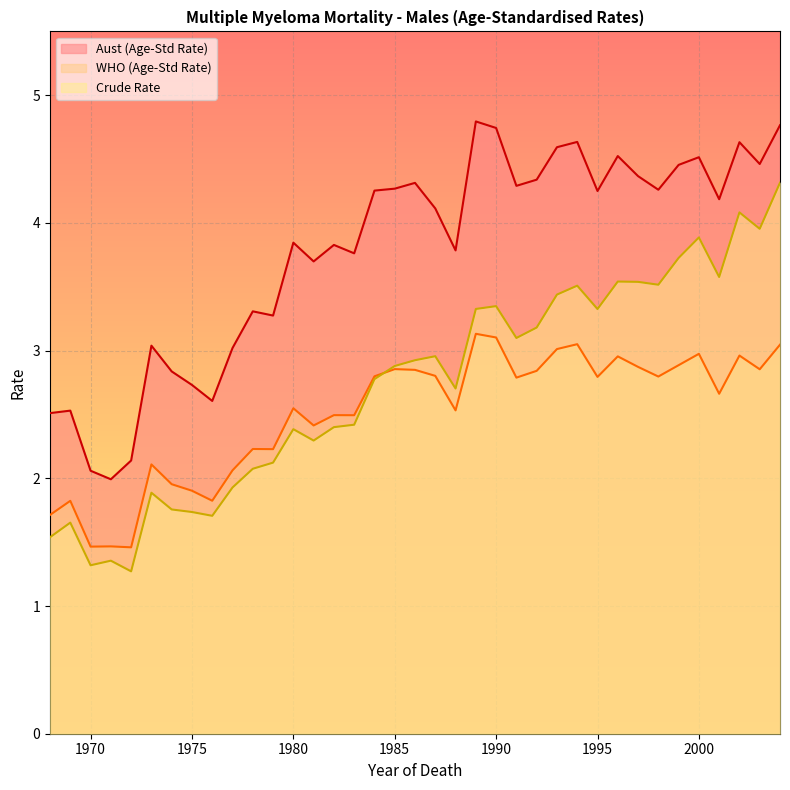

How many values in the Aust (Age-Std Rate) series exceed 4?

20